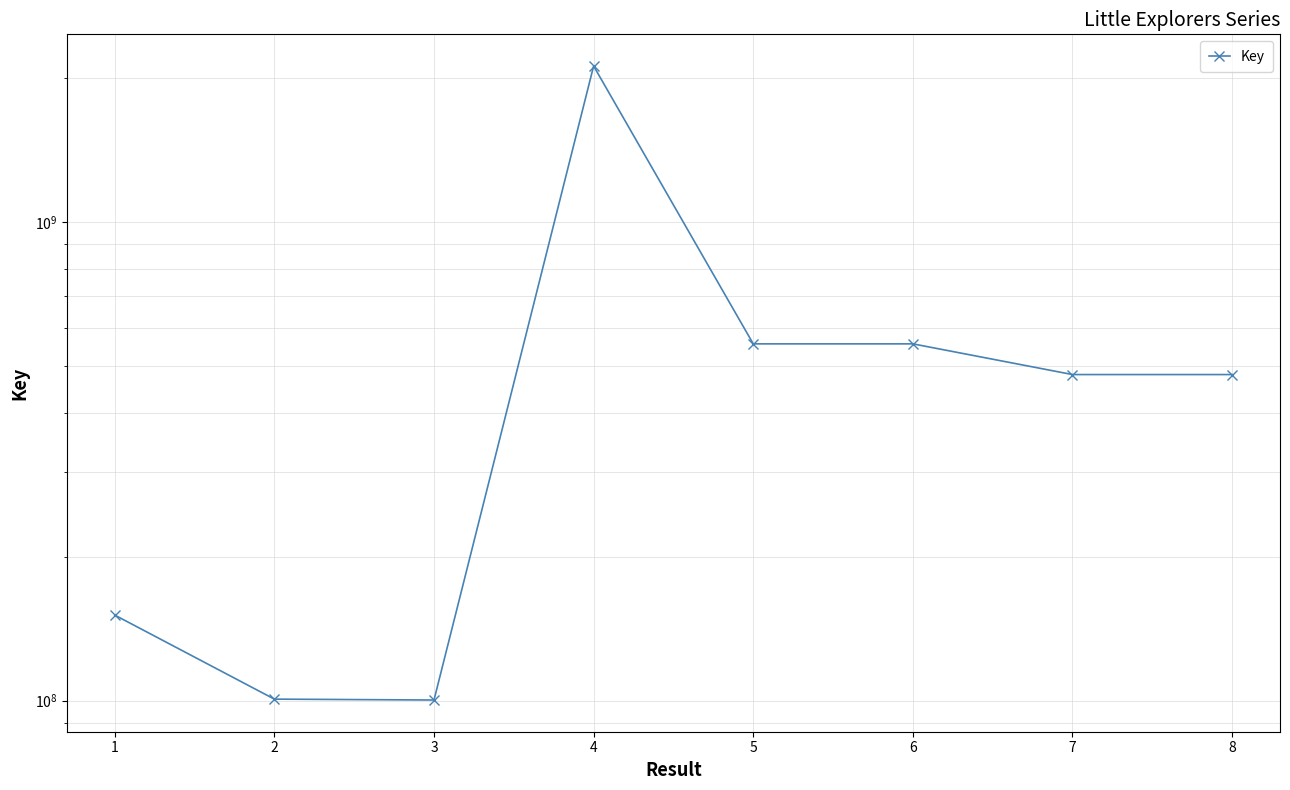

Does the chart display data point markers on the line(s)?

Yes